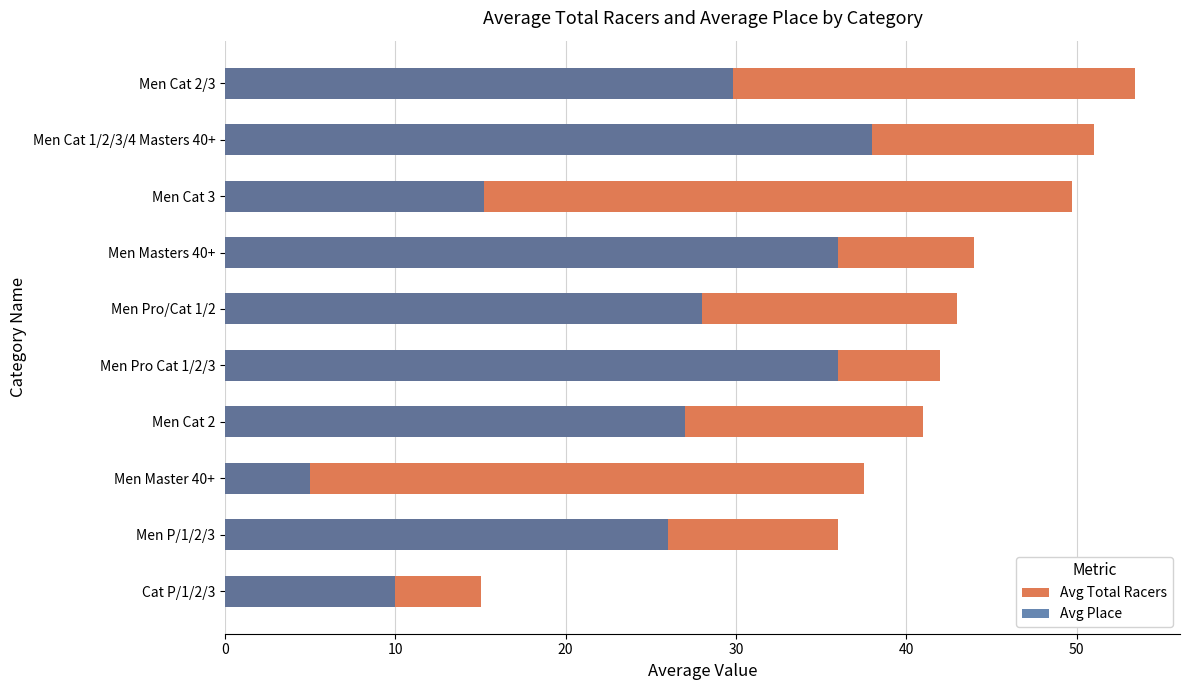

What position from the left is Cat P/1/2/3?

1